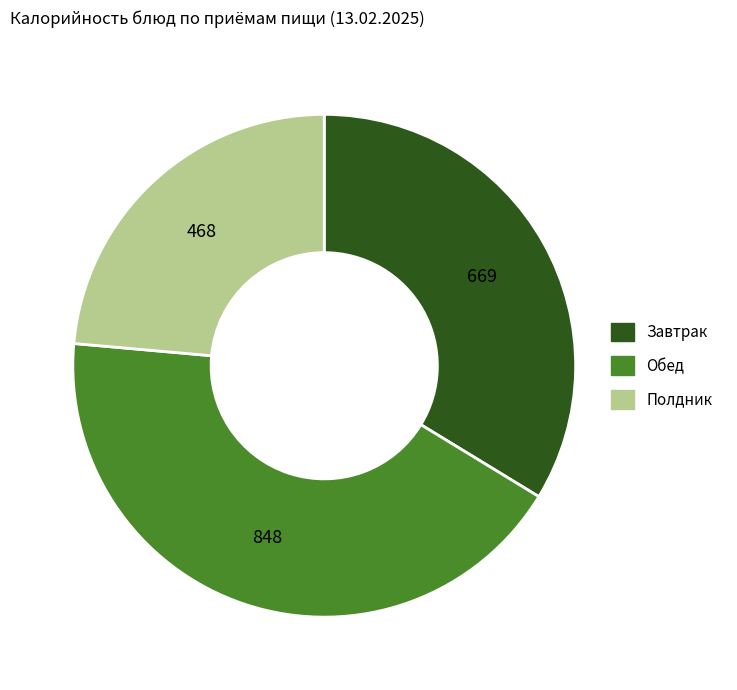

Count the number of slices in the pie.

3